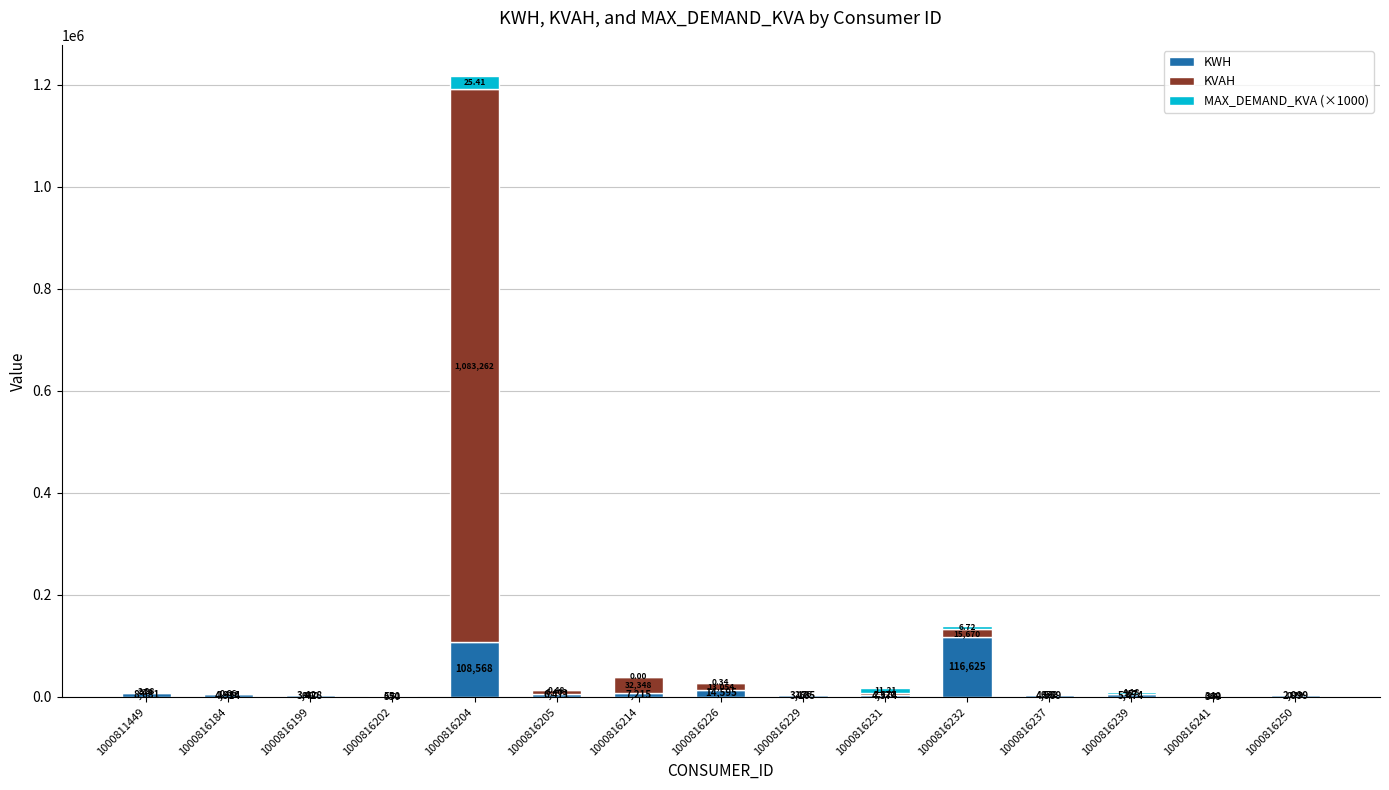

At which category is the sum across all series the highest?

1000816204